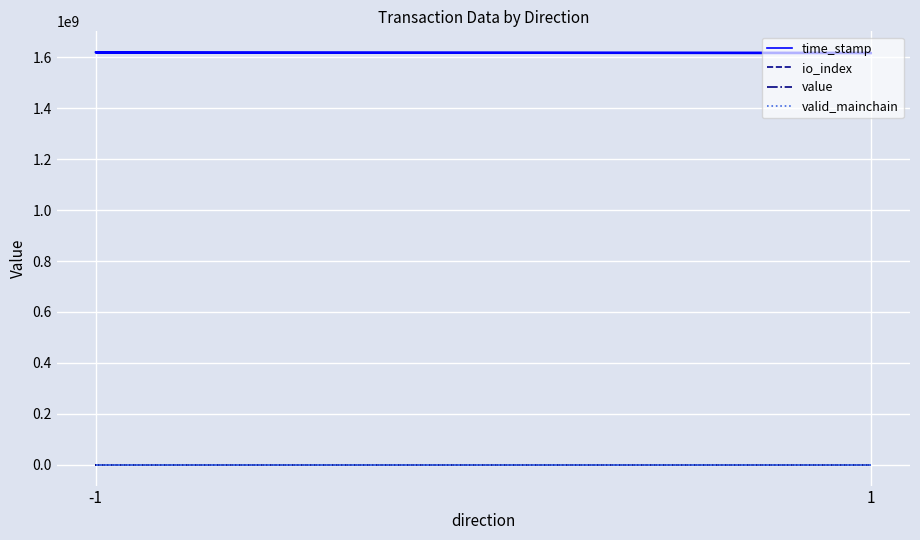

At which category does the chart reach its peak across all series?

-1